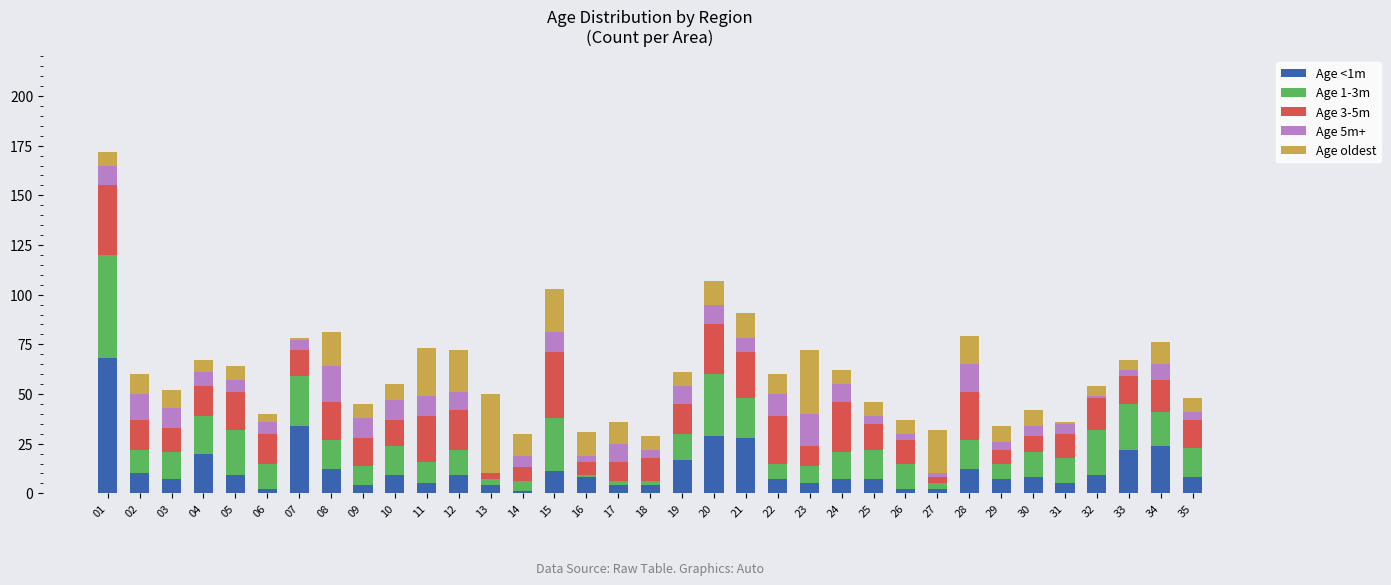

What is the sum of the Age 5m+ values at 32 and 35?

5